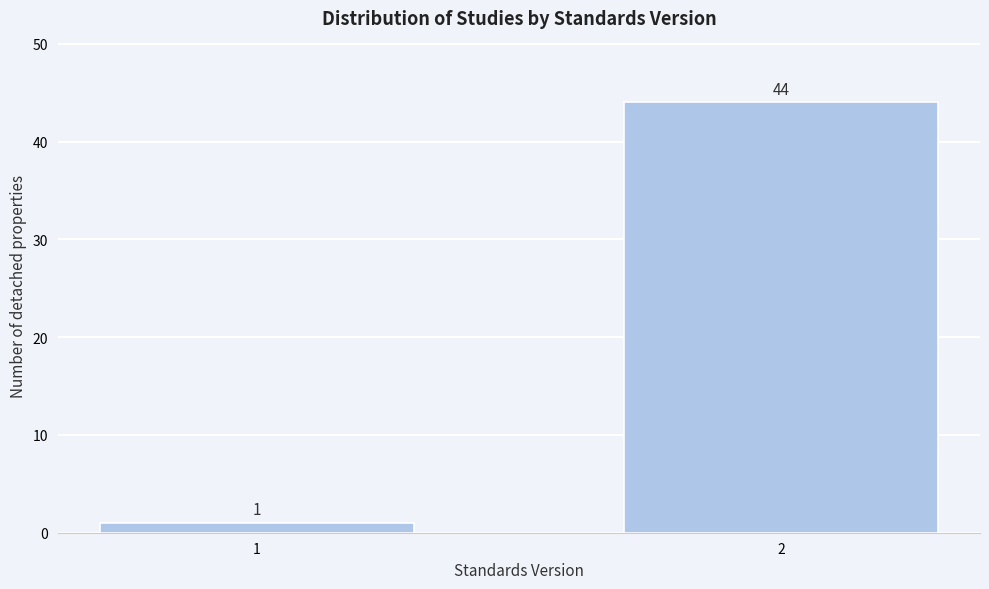

Reading right to left, transcribe all the data shown in this chart.

44	1